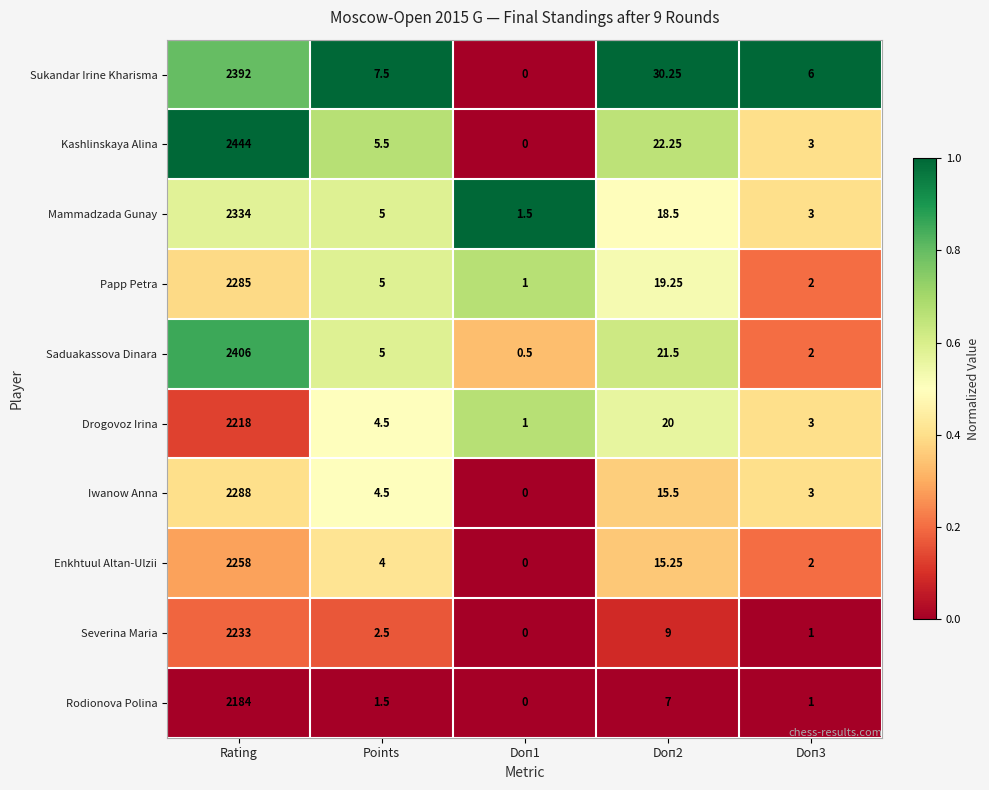

At Rating, list the series in order from smallest to largest.

Rodionova Polina, Drogovoz Irina, Severina Maria, Enkhtuul Altan-Ulzii, Papp Petra, Iwanow Anna, Mammadzada Gunay, Sukandar Irine Kharisma, Saduakassova Dinara, Kashlinskaya Alina